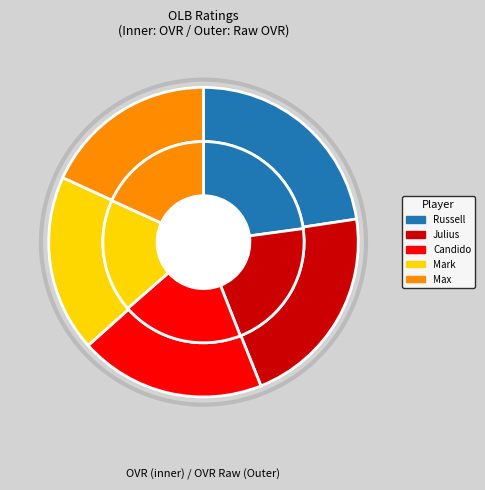

How many segments does this pie chart have?

5